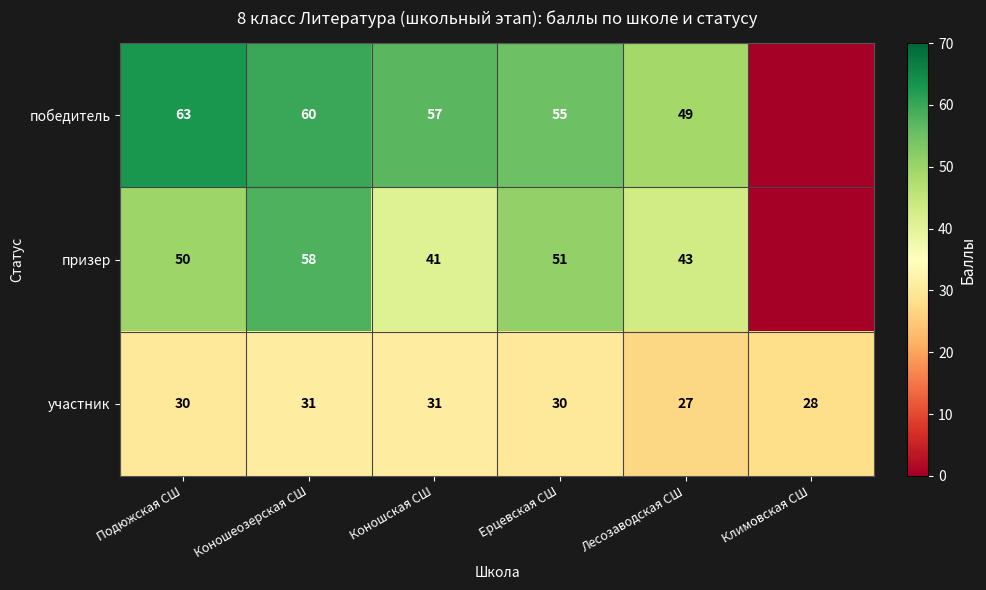

What is the average value of the участник series?

30